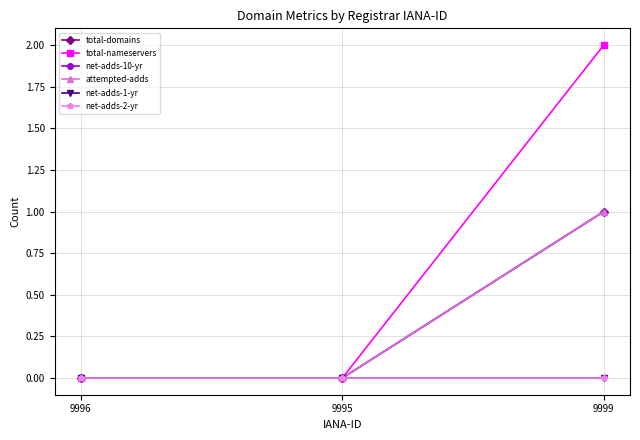

At how many categories does at least one series exceed 1?

1